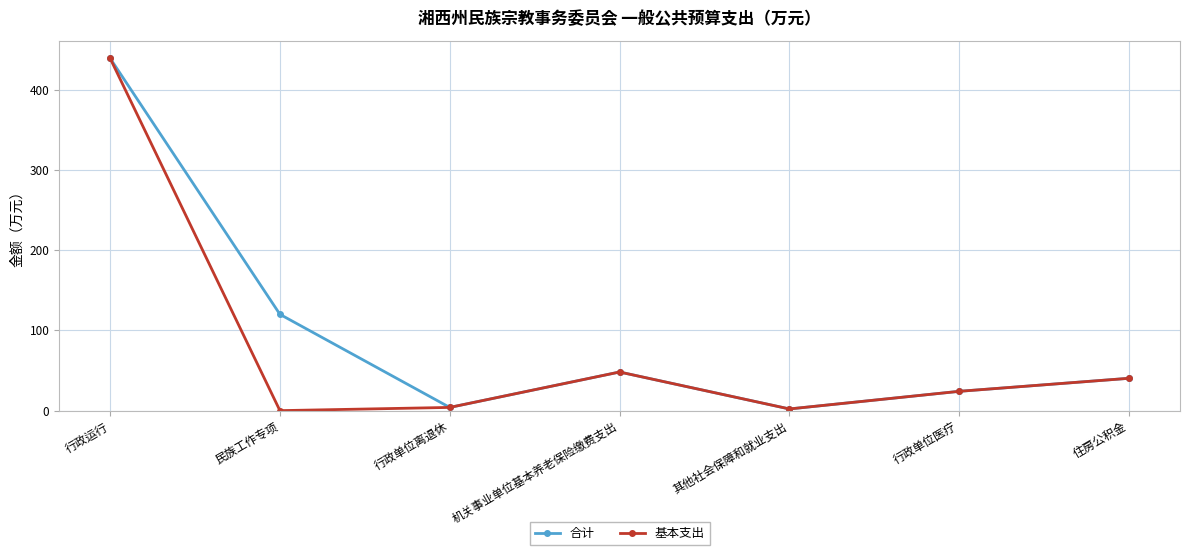

Where is the first local minimum for 基本支出?

民族工作专项